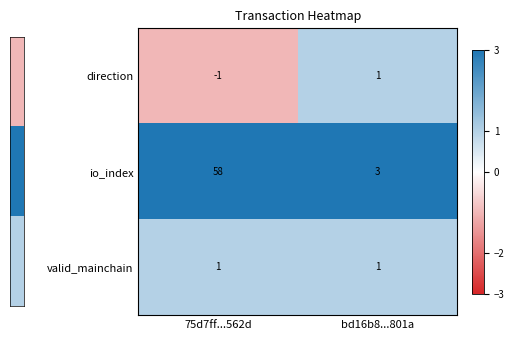

At which category is the sum across all series the highest?

75d7ff...562d